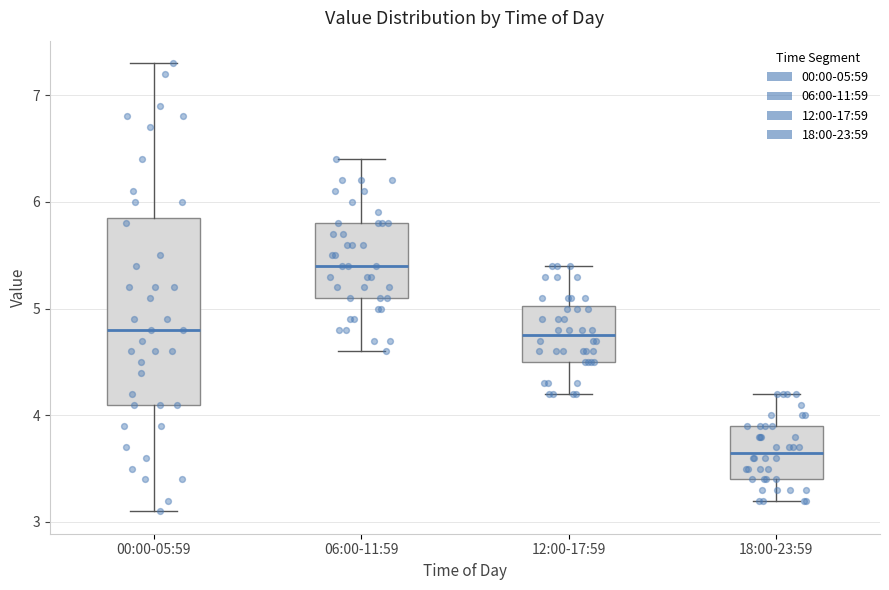

Reading left to right, read every box against the y-axis: the position of its median line, the range the box covers, and the ends of its whiskers. The values are not printed on the chart, so give them approximately, as read against the axis.

00:00-05:59: median 4.8, box 4.1 to 5.9, whiskers 3.1 to 7.3
06:00-11:59: median 5.4, box 5.1 to 5.8, whiskers 4.6 to 6.4
12:00-17:59: median 4.8, box 4.5 to 5.0, whiskers 4.2 to 5.4
18:00-23:59: median 3.7, box 3.4 to 3.9, whiskers 3.2 to 4.2